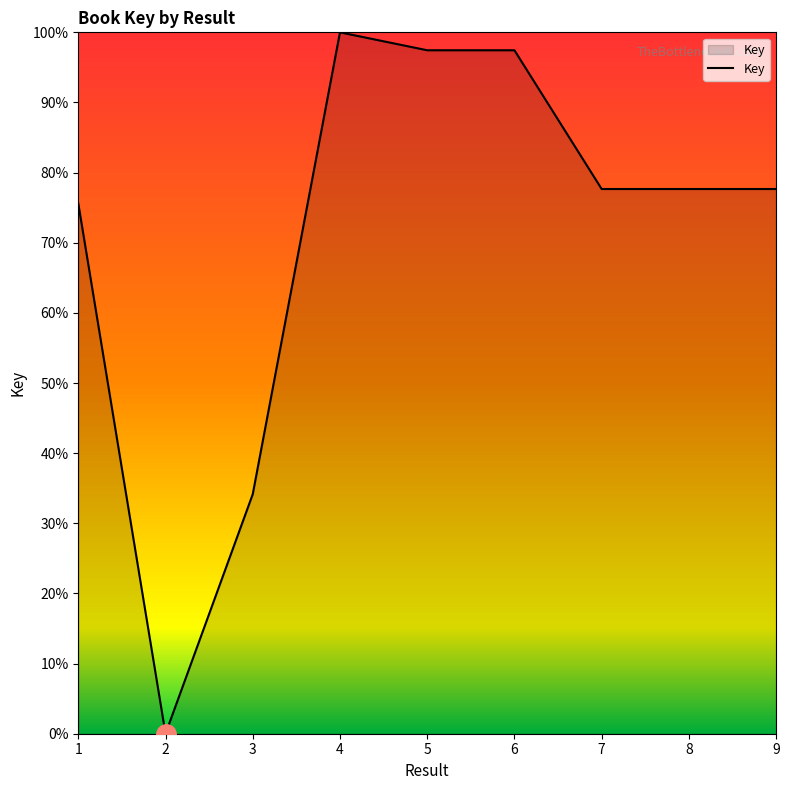

True or false: the data shows 40.1 at 4.

False